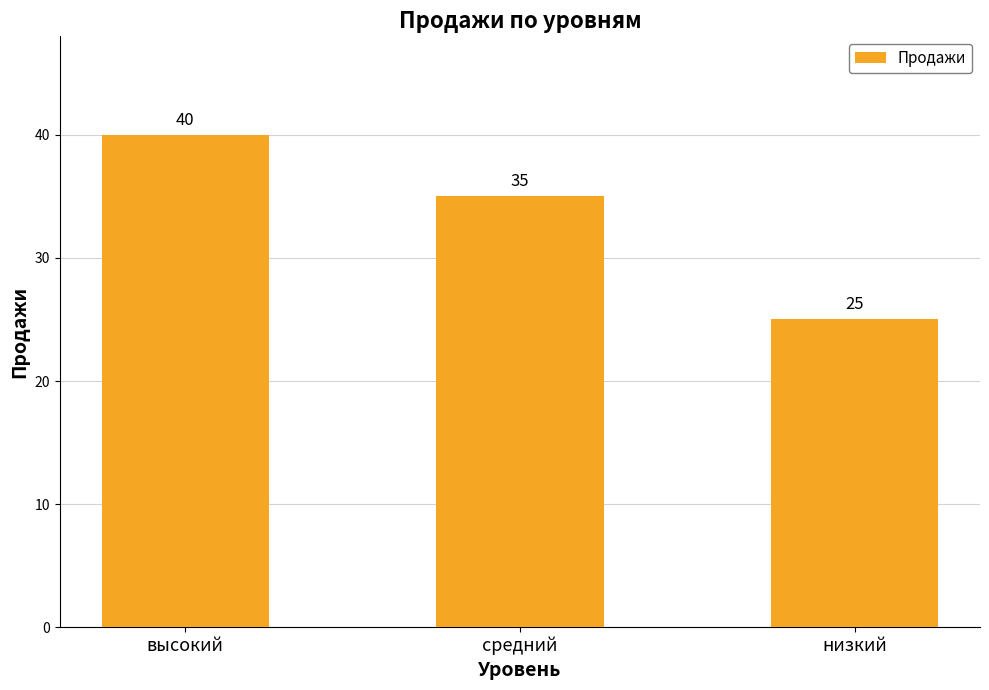

What value does the data have at высокий?

40